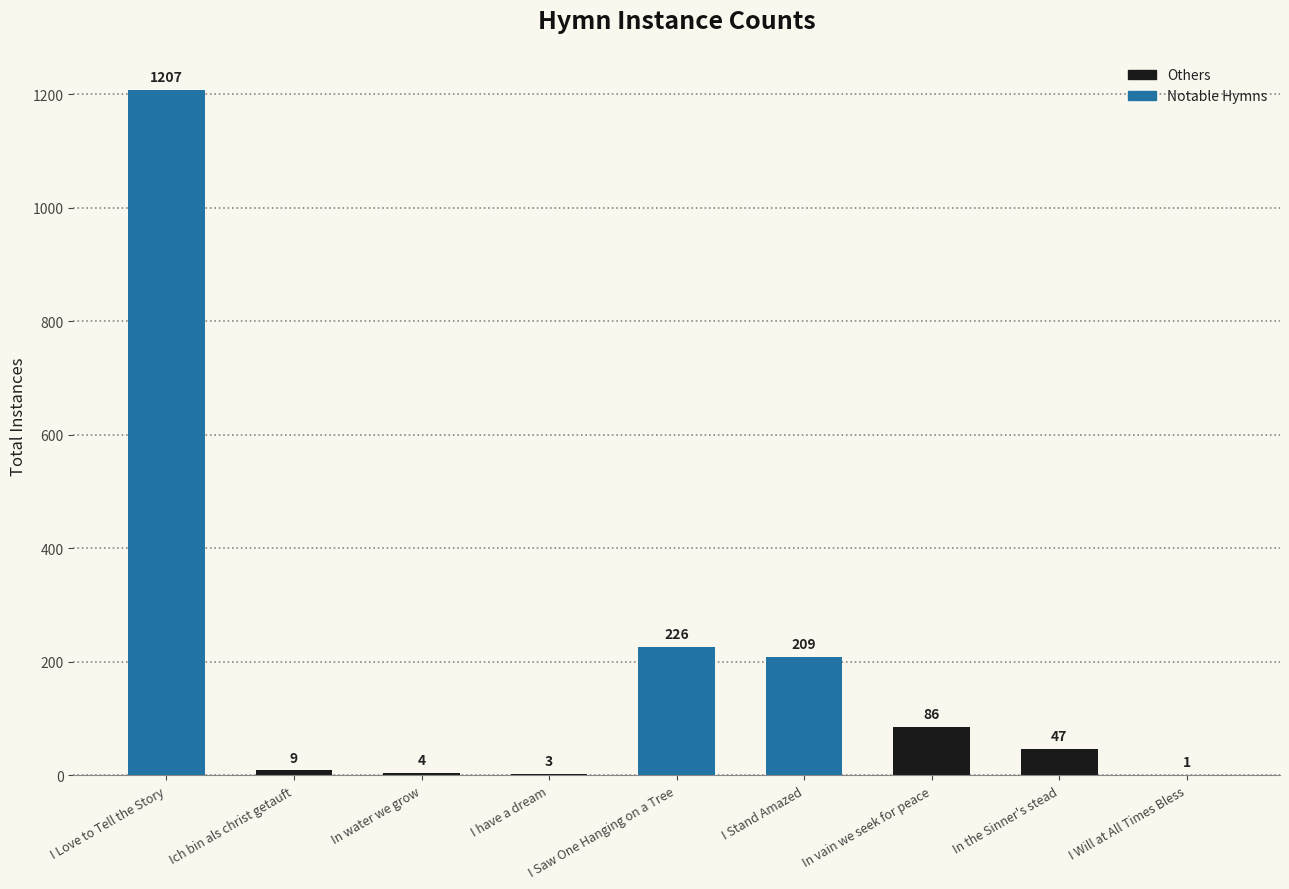

Does the chart contain any negative values?

No